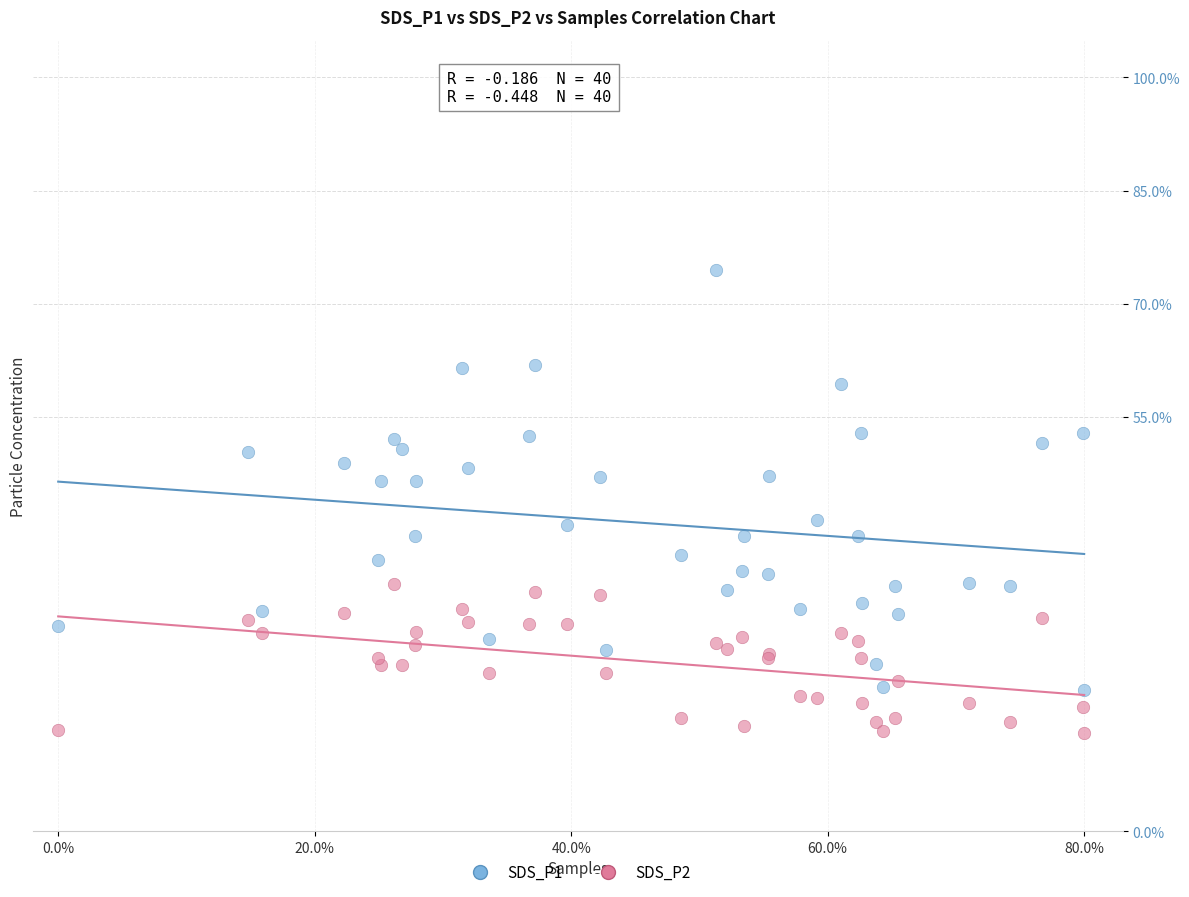

Which series contains the highest Y value?

SDS_P1